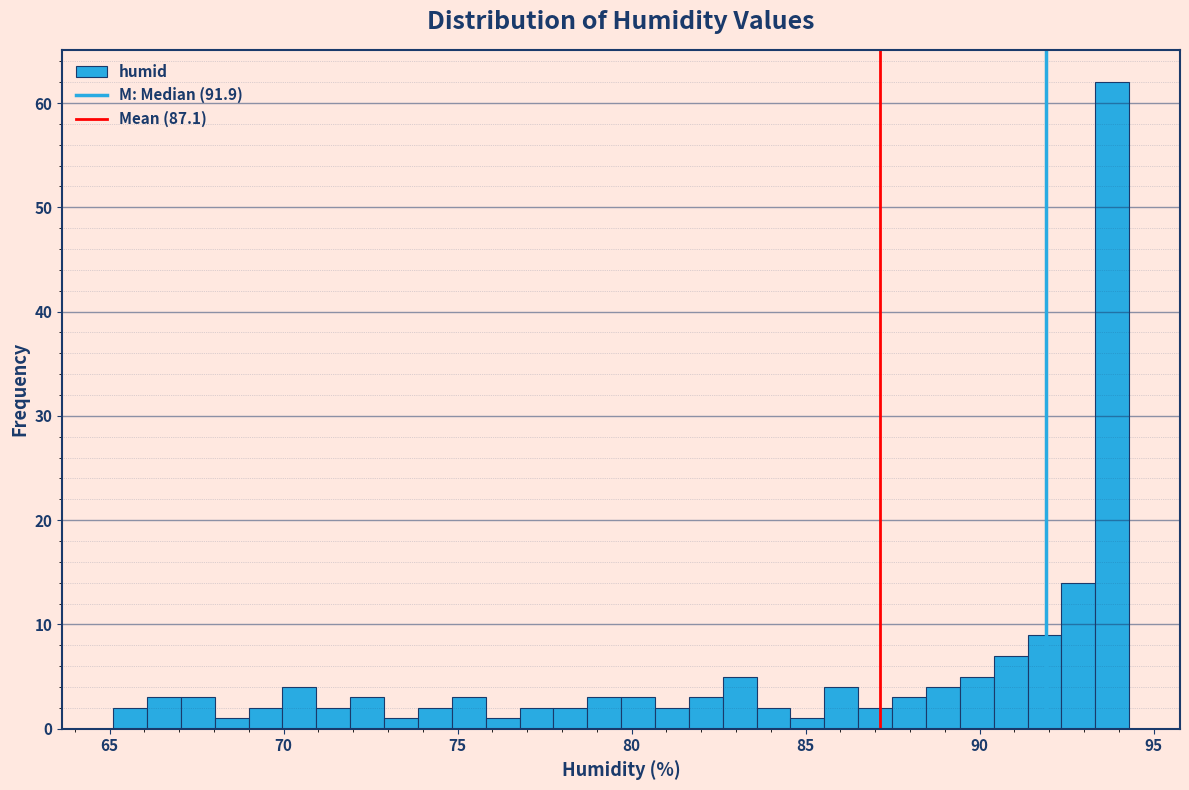

Around what value on the x-axis is the tallest bar? Give the approximate position of its centre, as read against the axis.

94.0